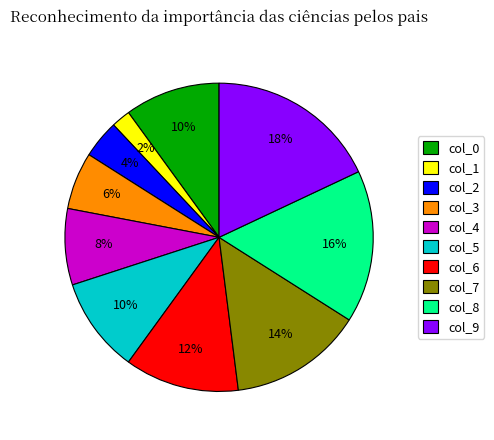

Does any single category account for the majority?

No